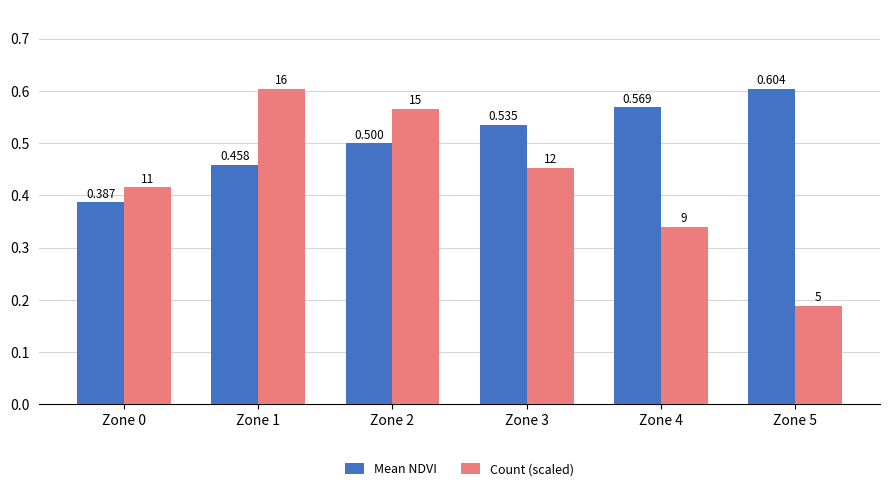

Which series has the widest spread of values?

Count (scaled)